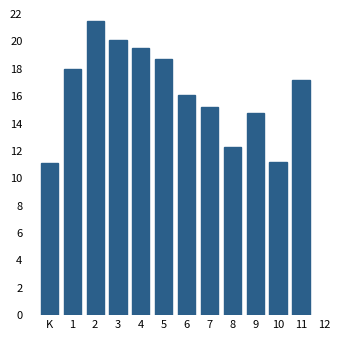

Reading left to right, what are all the values shown in this chart?

11.1	18.0	21.5	20.1	19.5	18.7	16.1	15.2	12.3	14.8	11.2	17.2